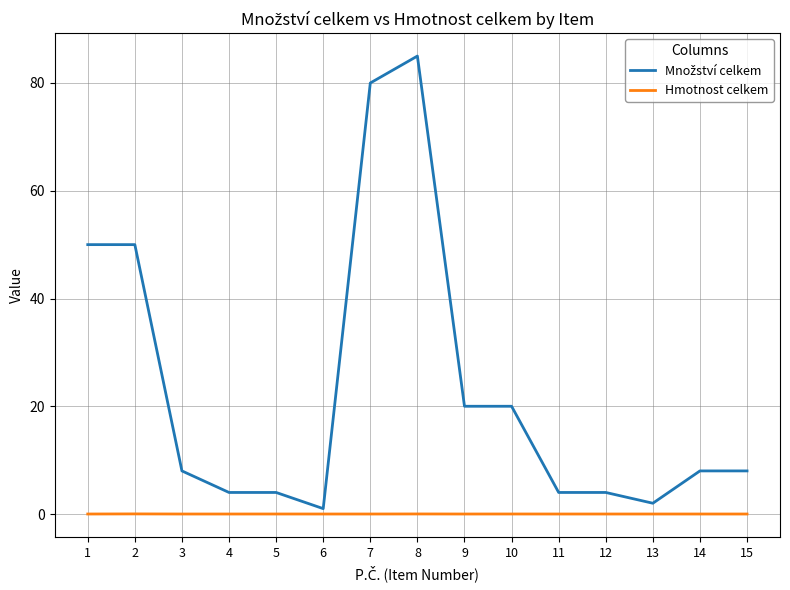

The Hmotnost celkem series shows 0.0 at 8. True or false?

True